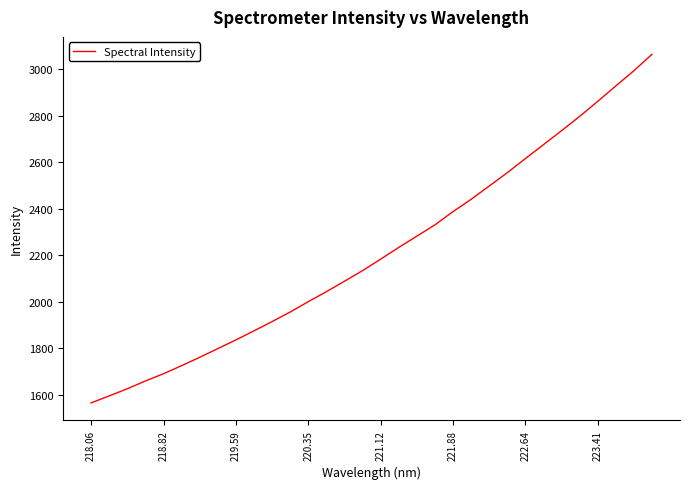

True or false: there are more than 0 points higher than both neighbors.

False